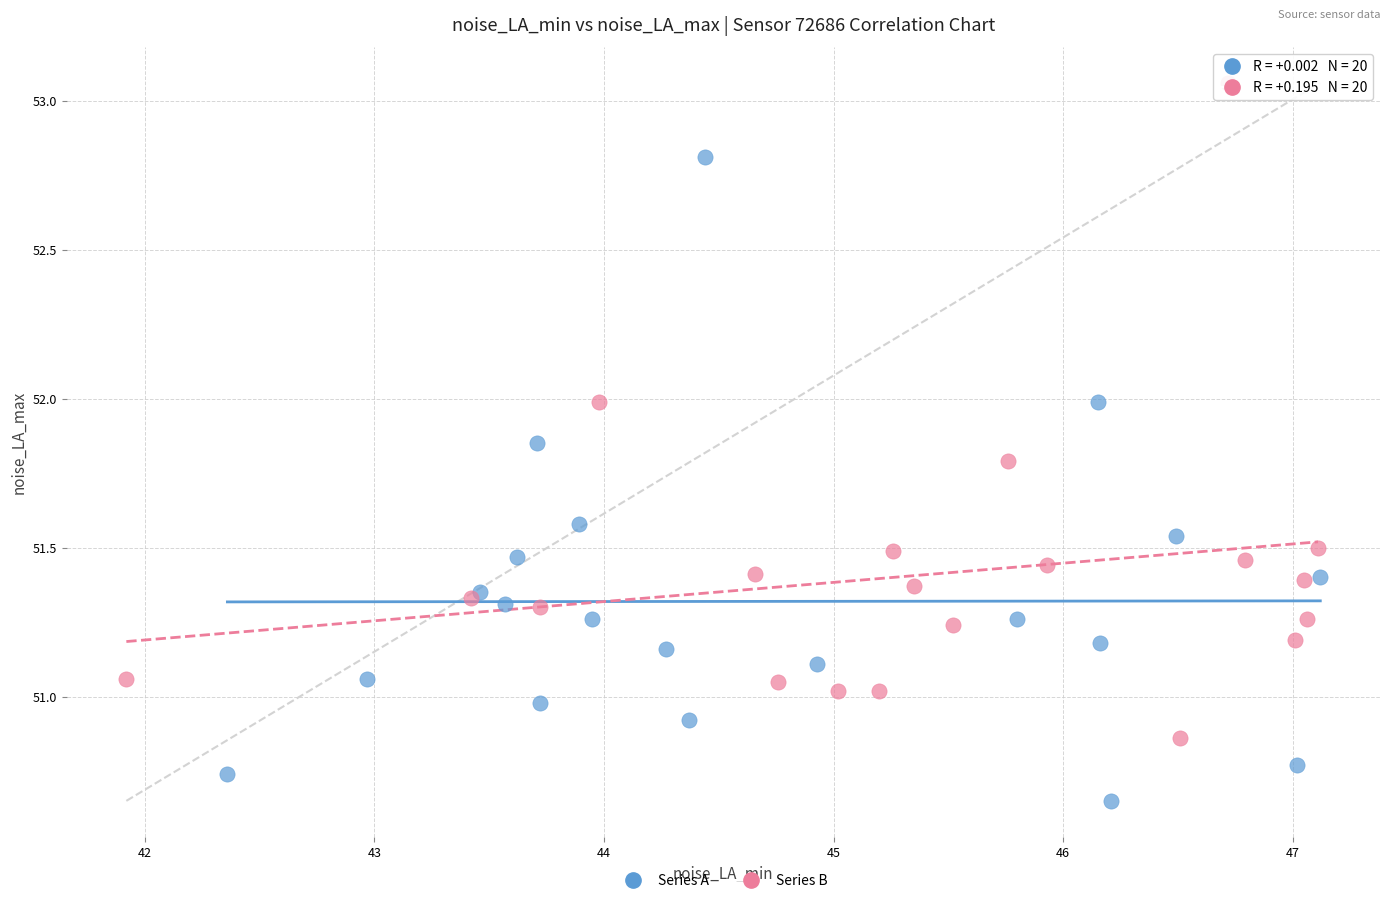

Which series reaches the minimum Y coordinate?

Series A